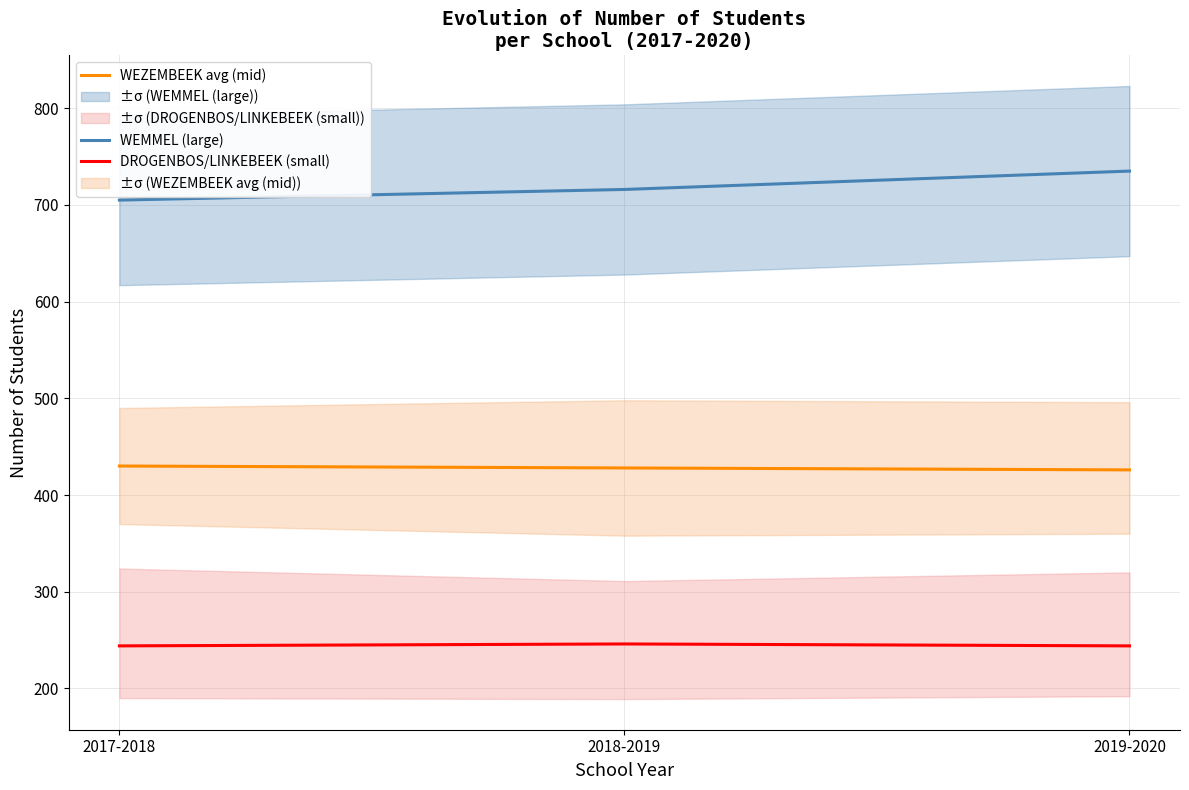

Read the WEMMEL (large) value at 2017-2018.

705